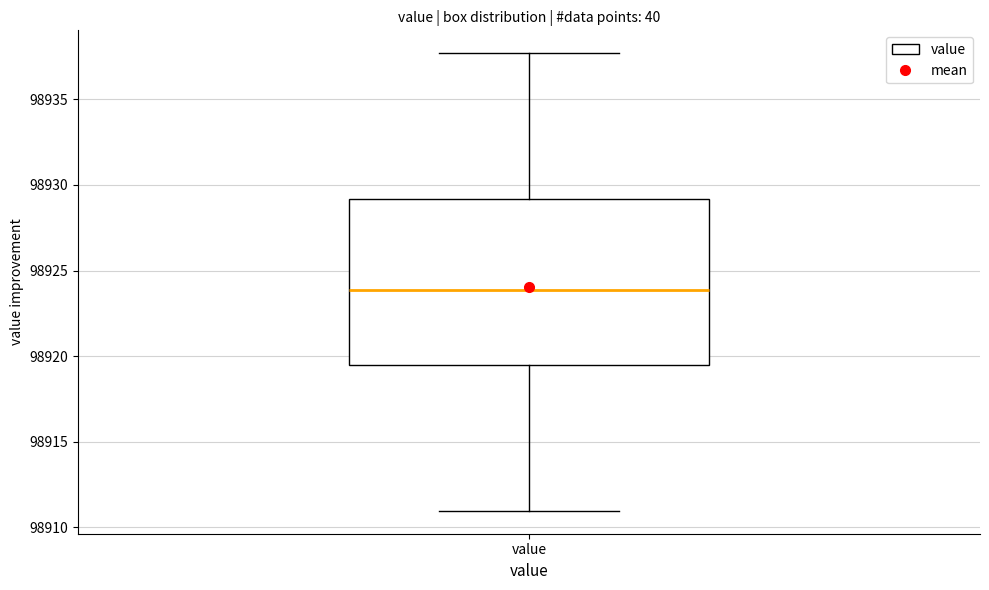

Where is the upper edge of the box for value on the y-axis? The values are not printed on the chart, so give them approximately, as read against the axis.

98929.0